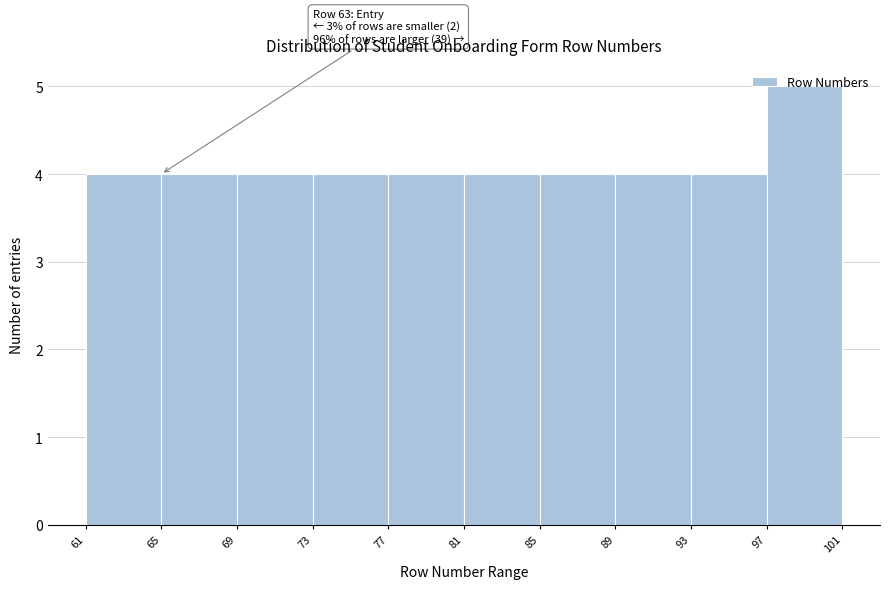

Over which range of the x-axis is the bar tallest?

97 to 101